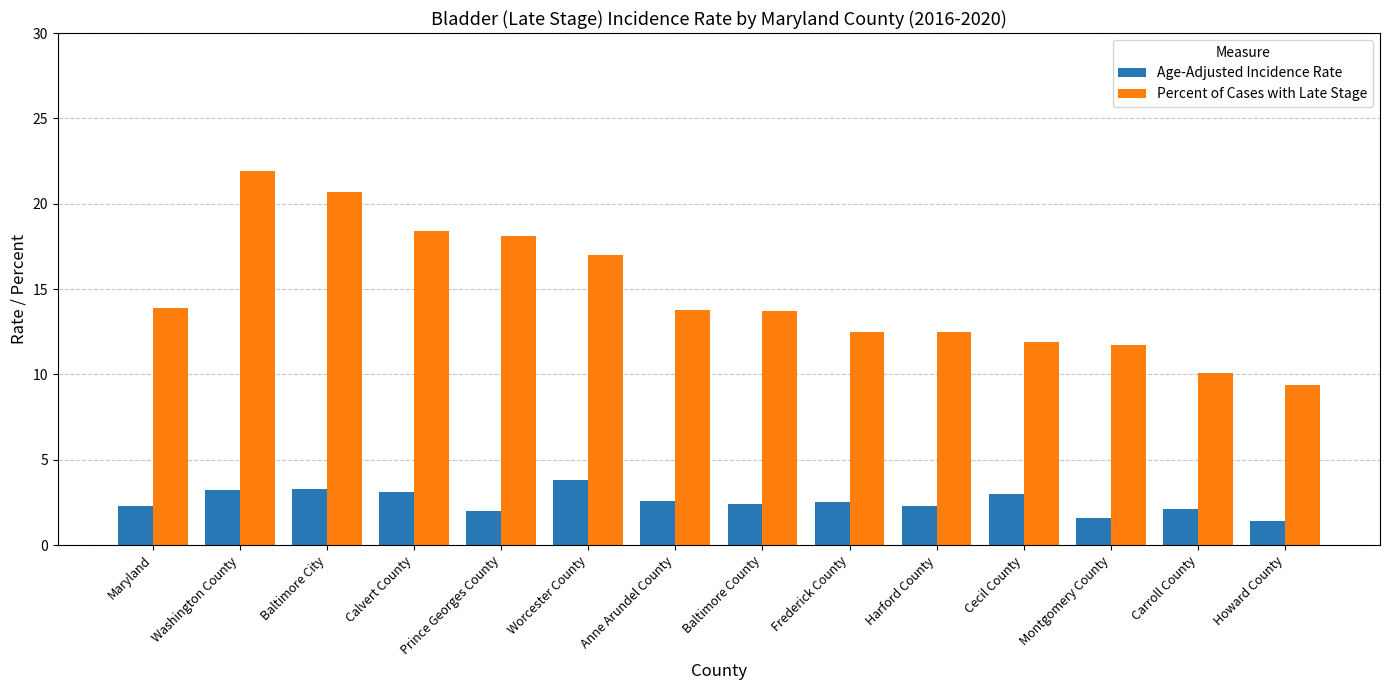

Is it true that Age-Adjusted Incidence Rate equals 2.3 at Maryland?

True